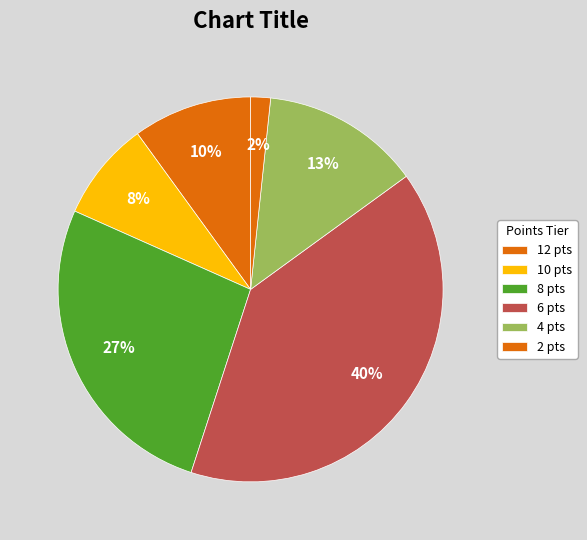

Count the number of slices in the pie.

6